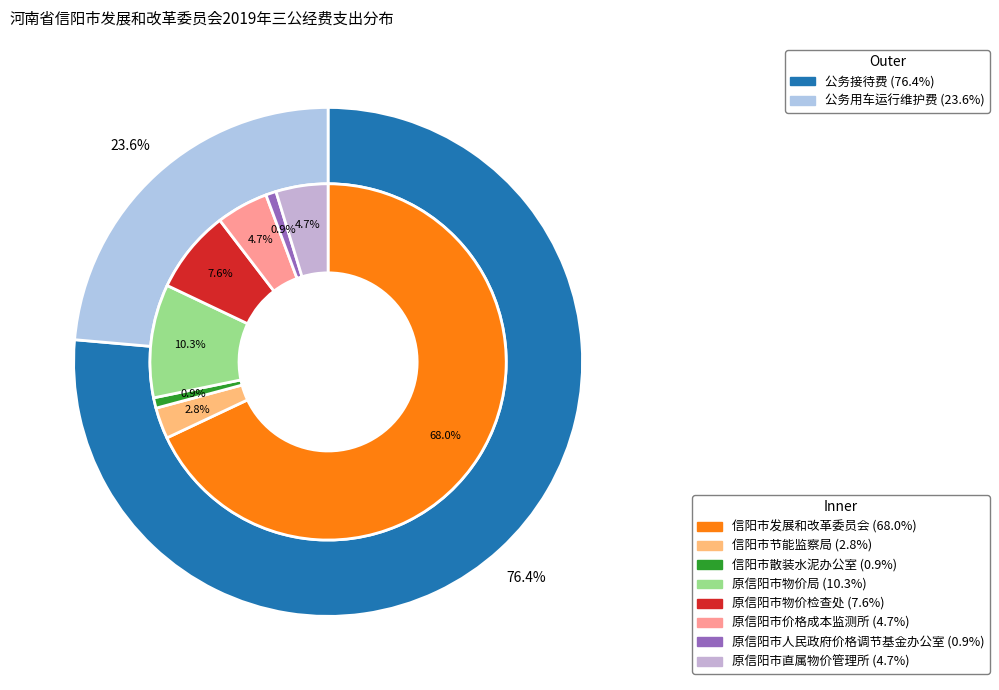

Count the number of slices in the pie.

8